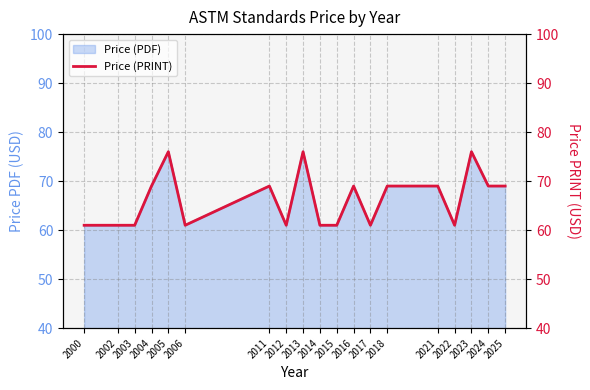

What is the difference between the second highest and minimum values?

15